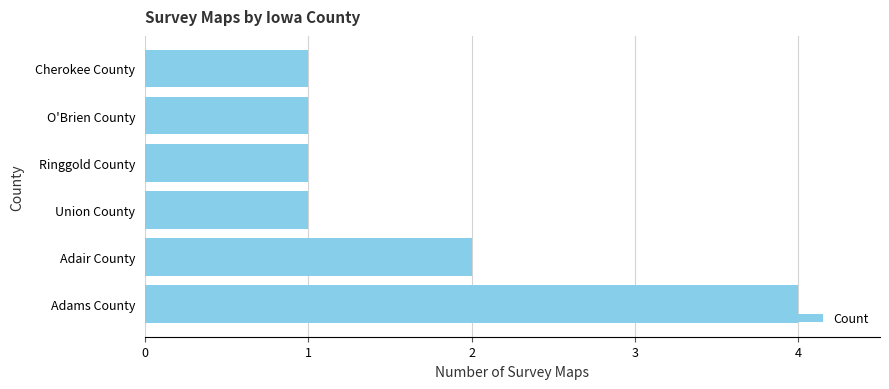

Approximately how many times larger is the value at Union County compared to O'Brien County?

1.0